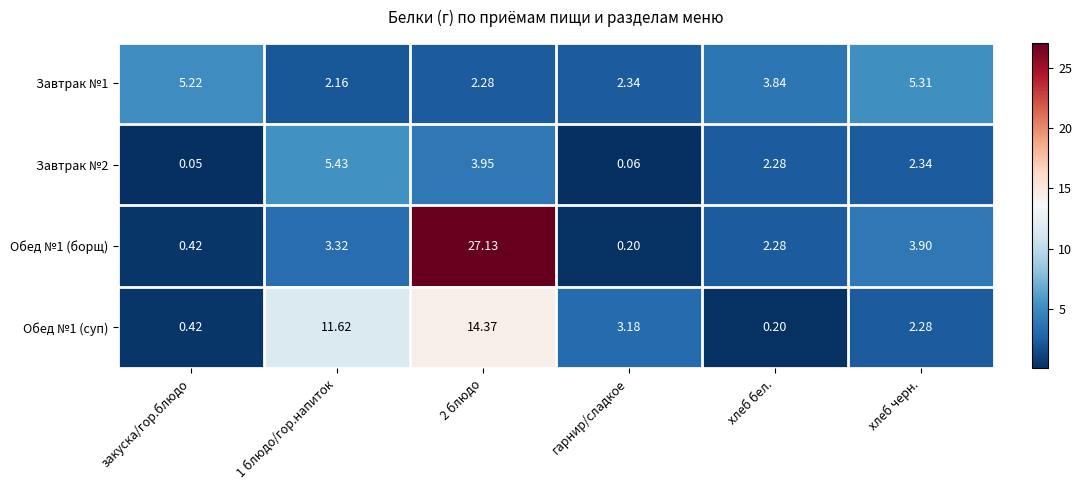

Between закуска/гор.блюдо and 1 блюдо/гор.напиток, which series saw the biggest shift?

Обед №1 (суп)